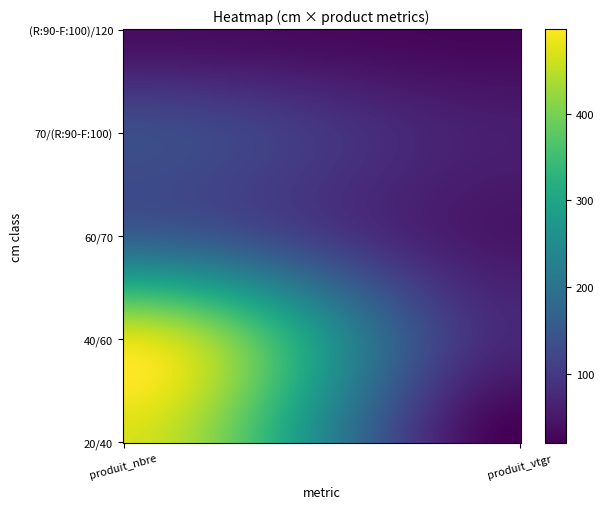

What is the lowest value of the 70/(R:90-F:100) series?

58.1